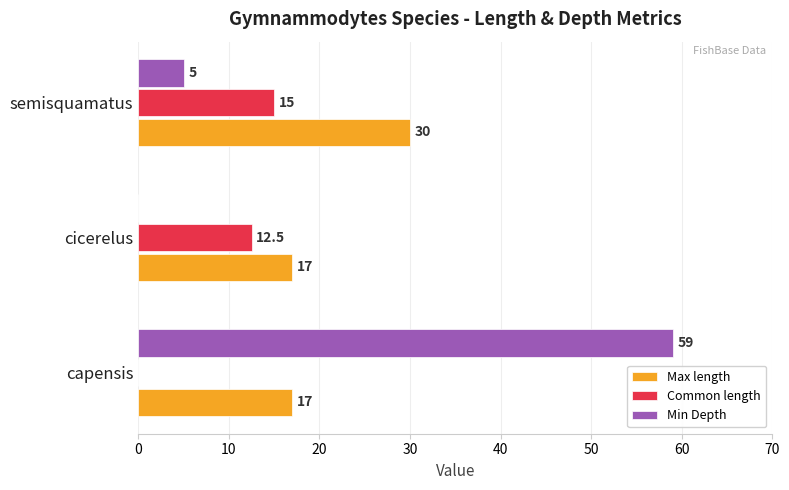

What value does the Max length series have at capensis?

17.0